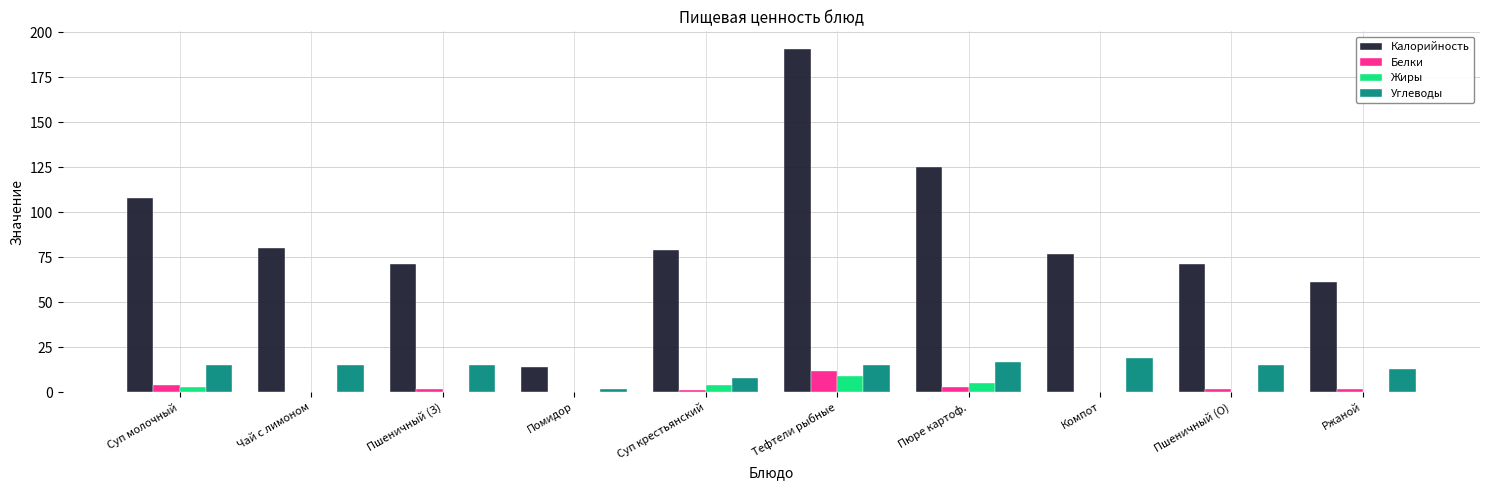

Which series has the largest total across all categories?

Калорийность